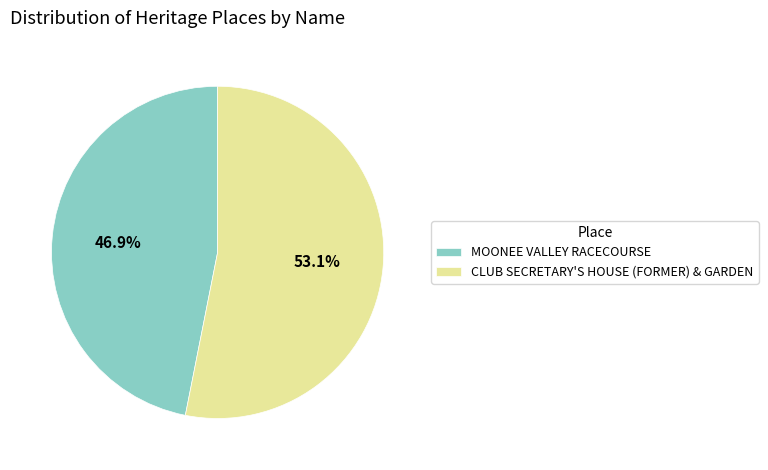

Which has a higher value, CLUB SECRETARY'S HOUSE (FORMER) & GARDEN or MOONEE VALLEY RACECOURSE?

CLUB SECRETARY'S HOUSE (FORMER) & GARDEN